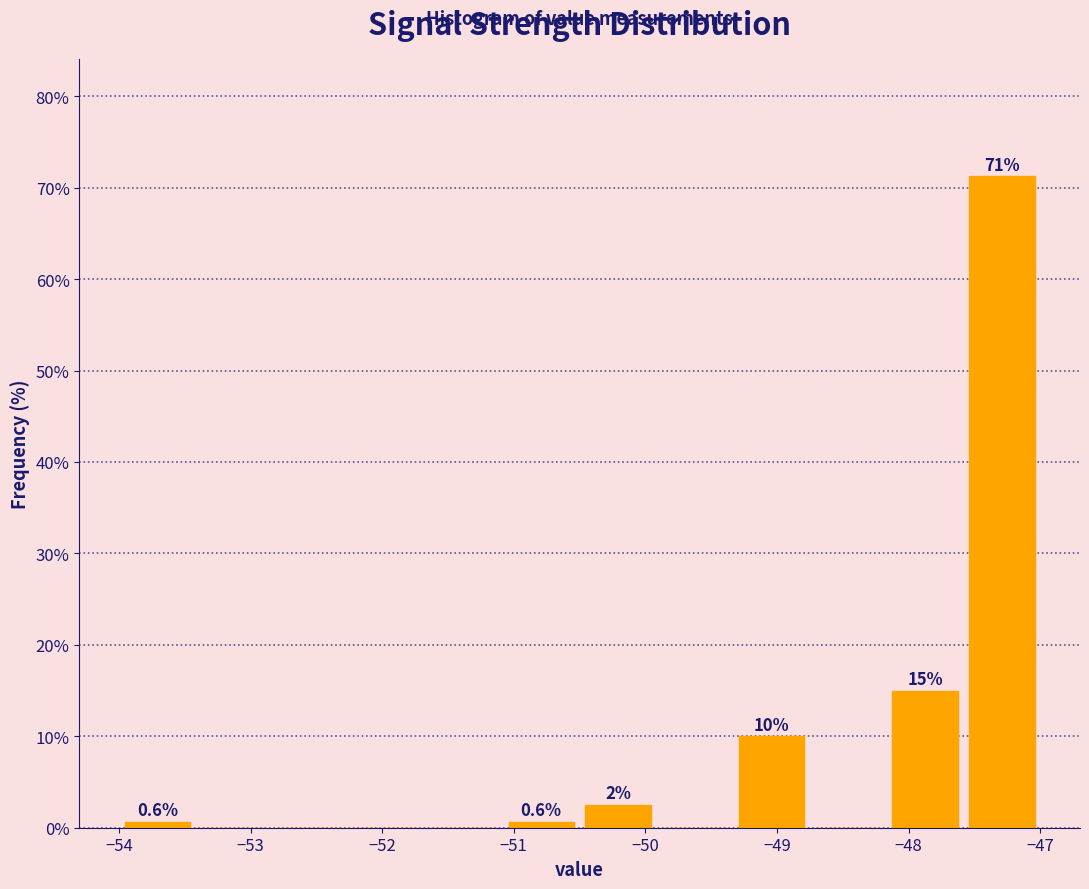

Over which range of the x-axis is the bar tallest?

-47.6 to -47.0